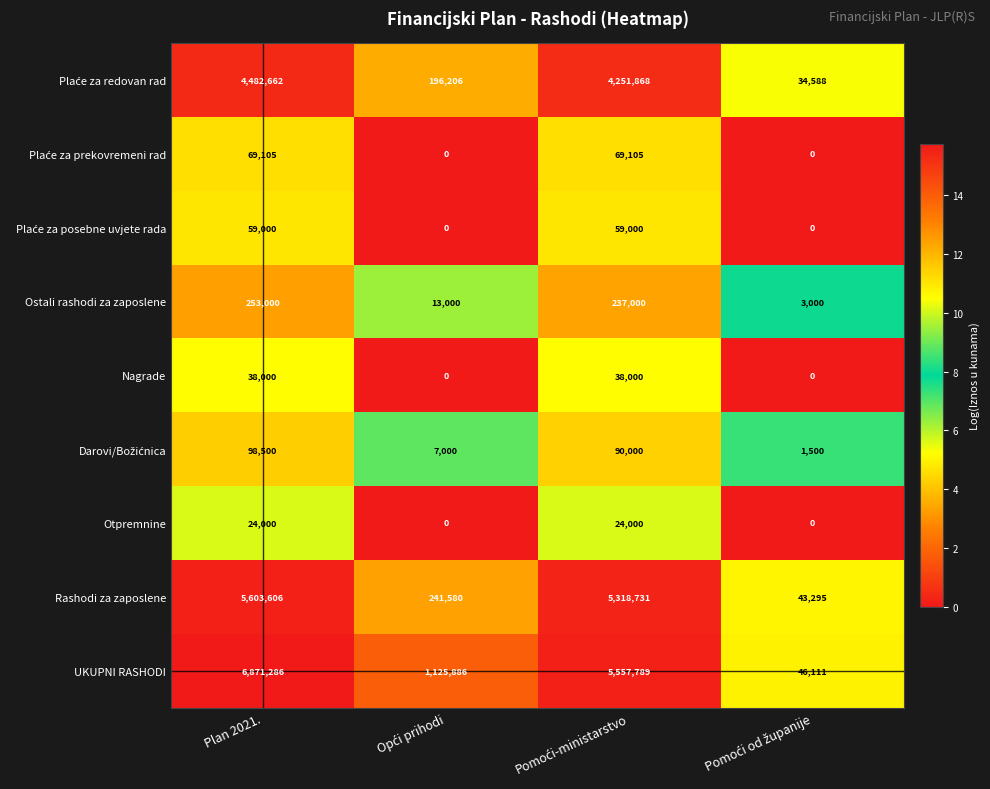

The value of Nagrade at Plan 2021. is 38000. True or false?

True